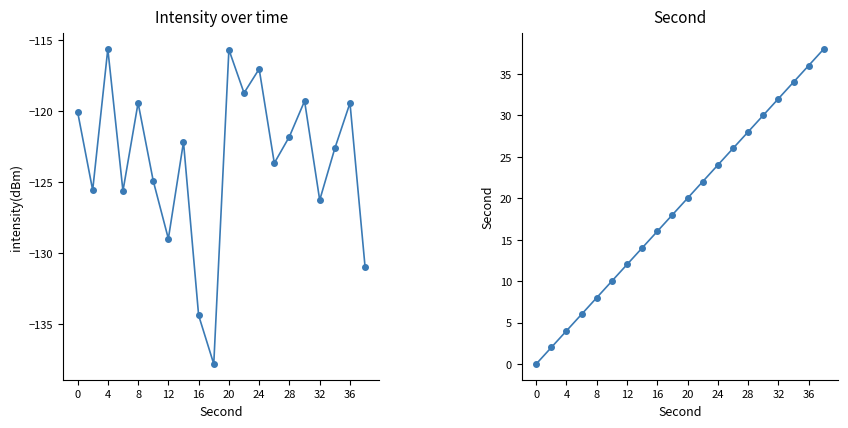

True or false: second and intensity(dBm) cross at least once.

False